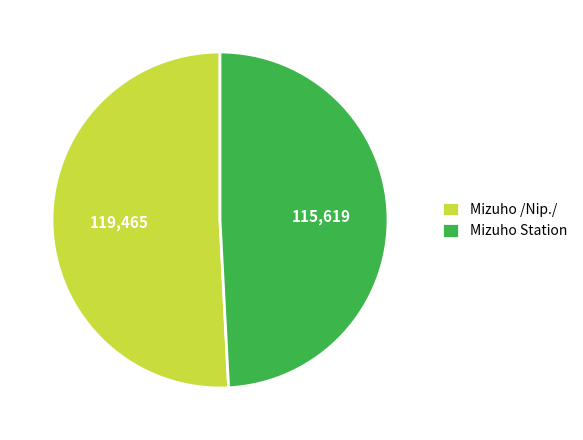

Do Mizuho /Nip./ and Mizuho Station together represent more than half of the pie?

Yes